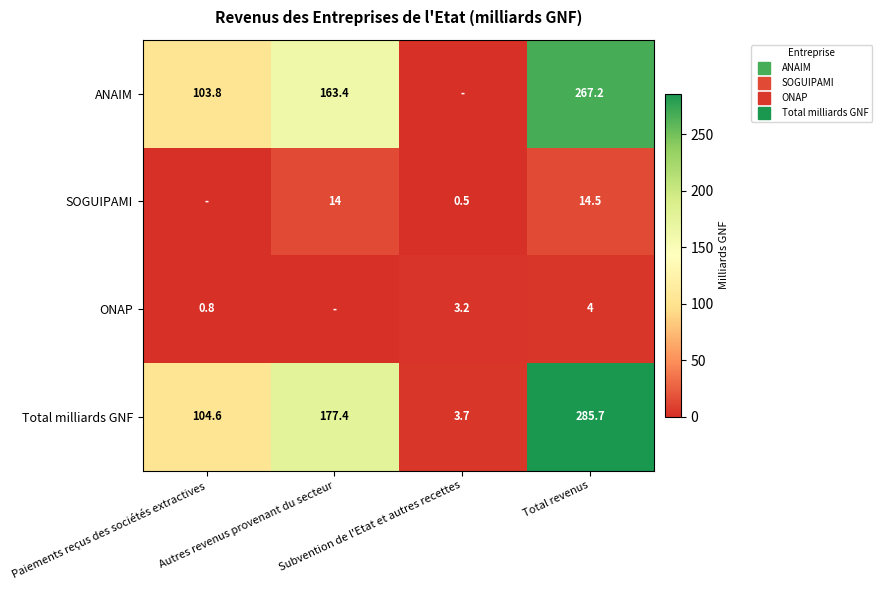

What is the total value across all series at Subvention de l'Etat et autres recettes?

7.4